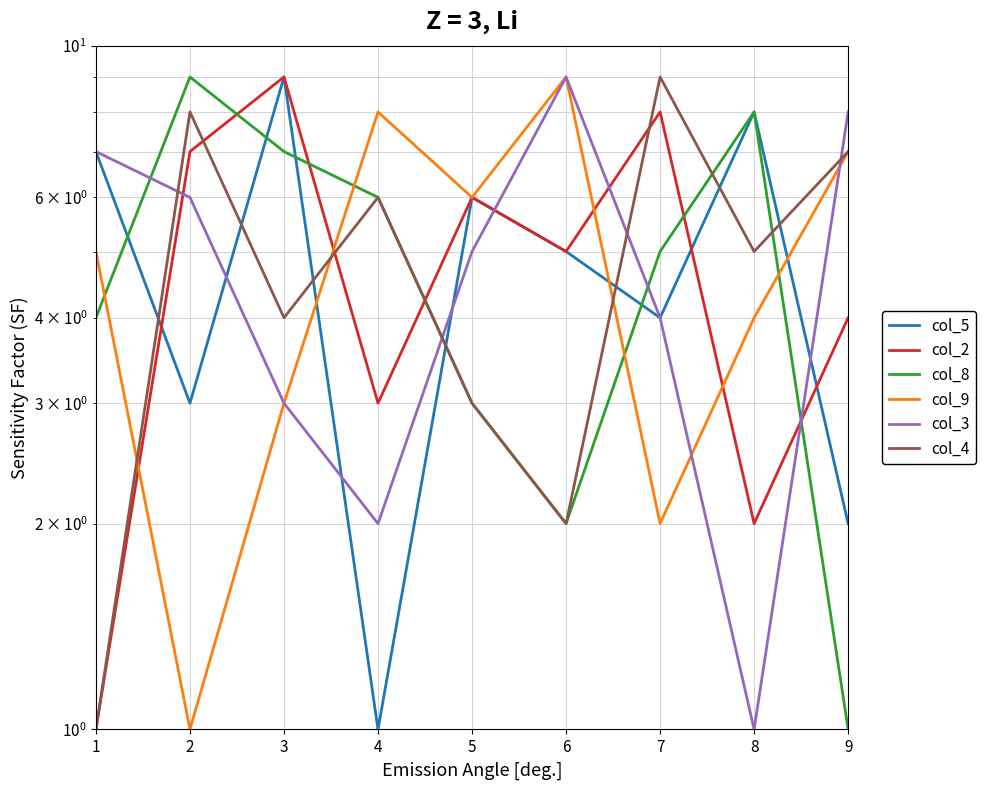

The value of col_9 at 6 is 5. True or false?

False